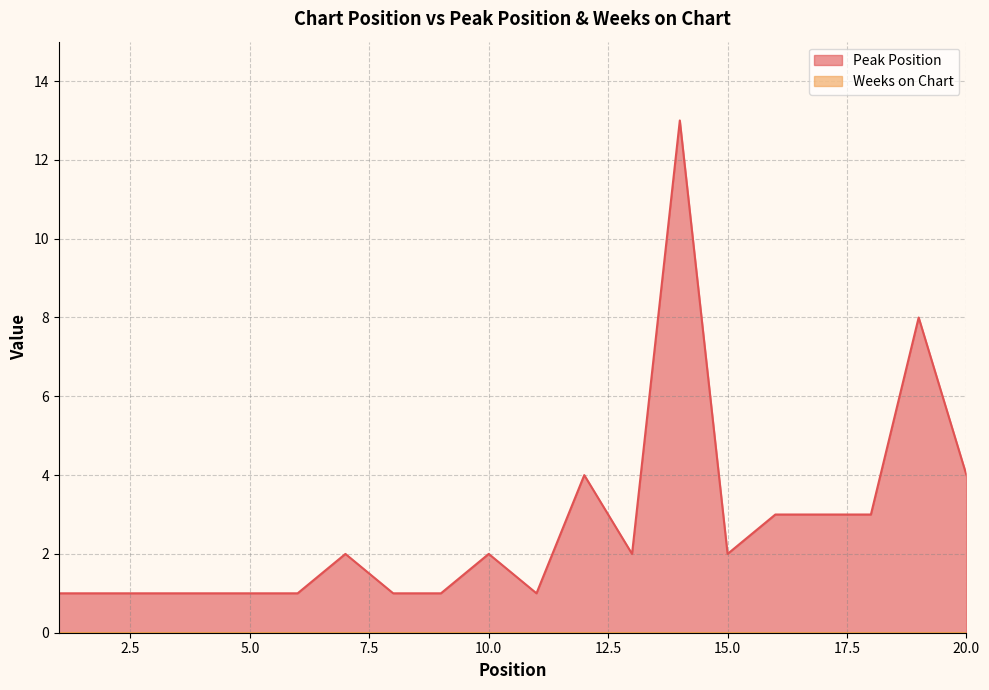

What is the value of the 16th point from the left?

3